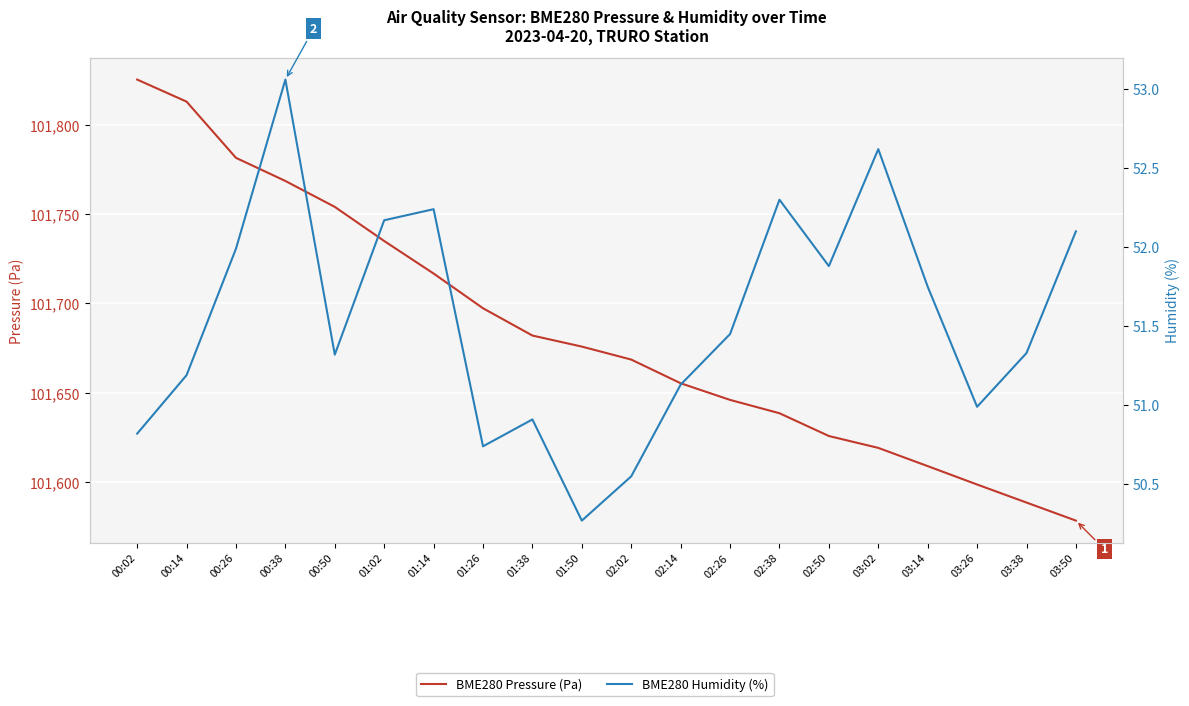

What position from the left is 03:38?

19